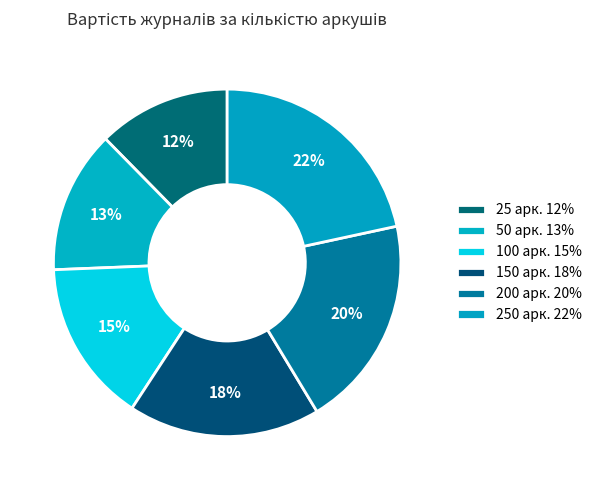

True or false: 200 арк. accounts for 34% of the total.

False